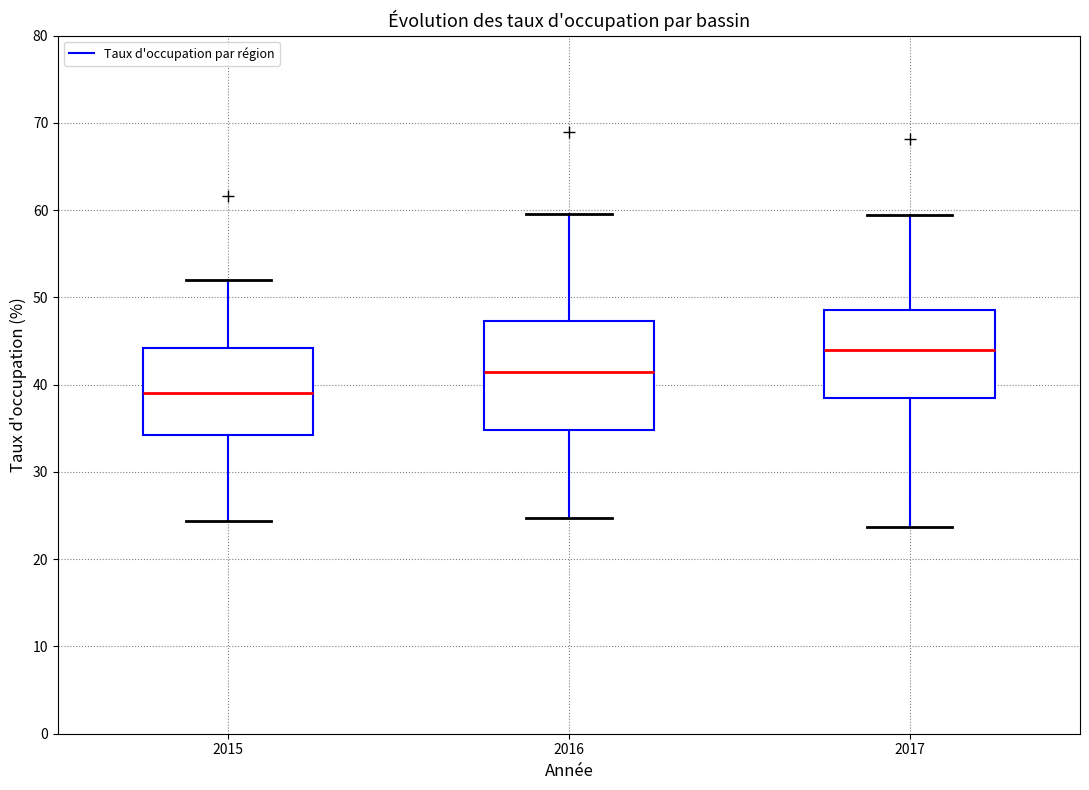

Reading left to right, read every box against the y-axis: the position of its median line, the range the box covers, and the ends of its whiskers. The values are not printed on the chart, so give them approximately, as read against the axis.

2015: median 39, box 34 to 44, whiskers 24 to 52
2016: median 41, box 35 to 47, whiskers 25 to 60
2017: median 44, box 39 to 49, whiskers 24 to 59